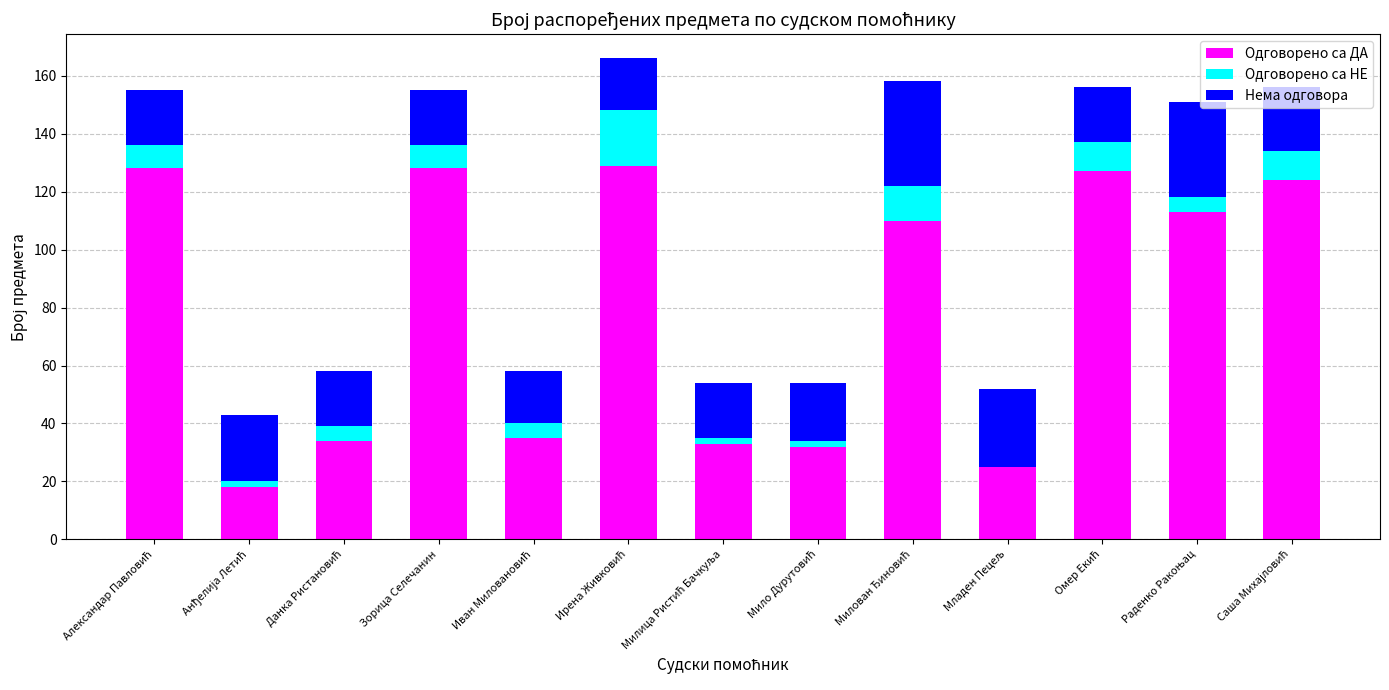

The Одговорено са НЕ series shows 0 at Младен Пецељ. True or false?

True